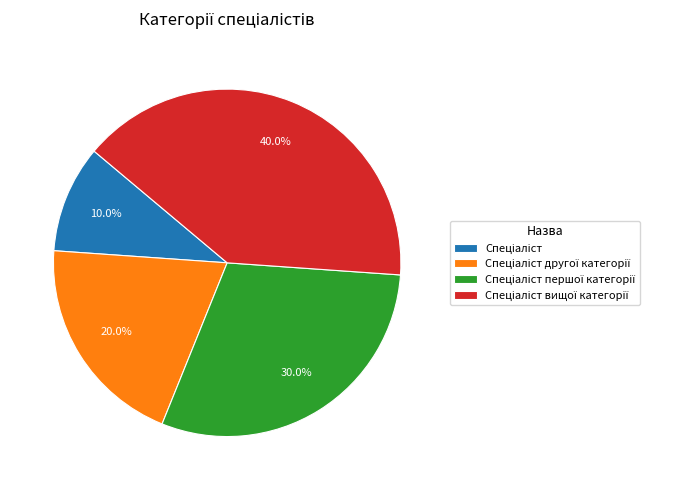

Does any single category account for the majority?

No